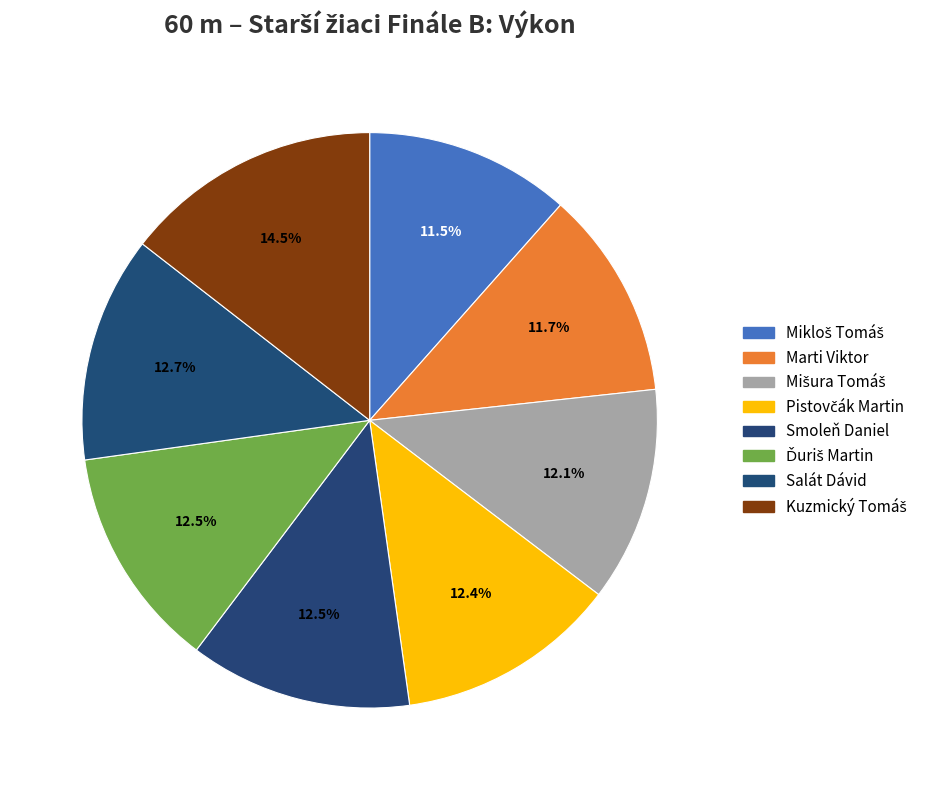

Does Smoleň Daniel account for over 50% of the chart?

No